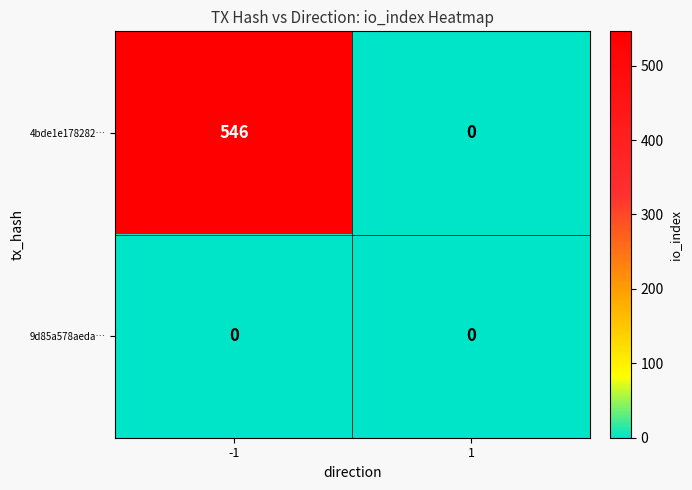

Reading right to left, extract all data points from this chart.

4bde1e178282…: 0	546
9d85a578aeda…: 0	0